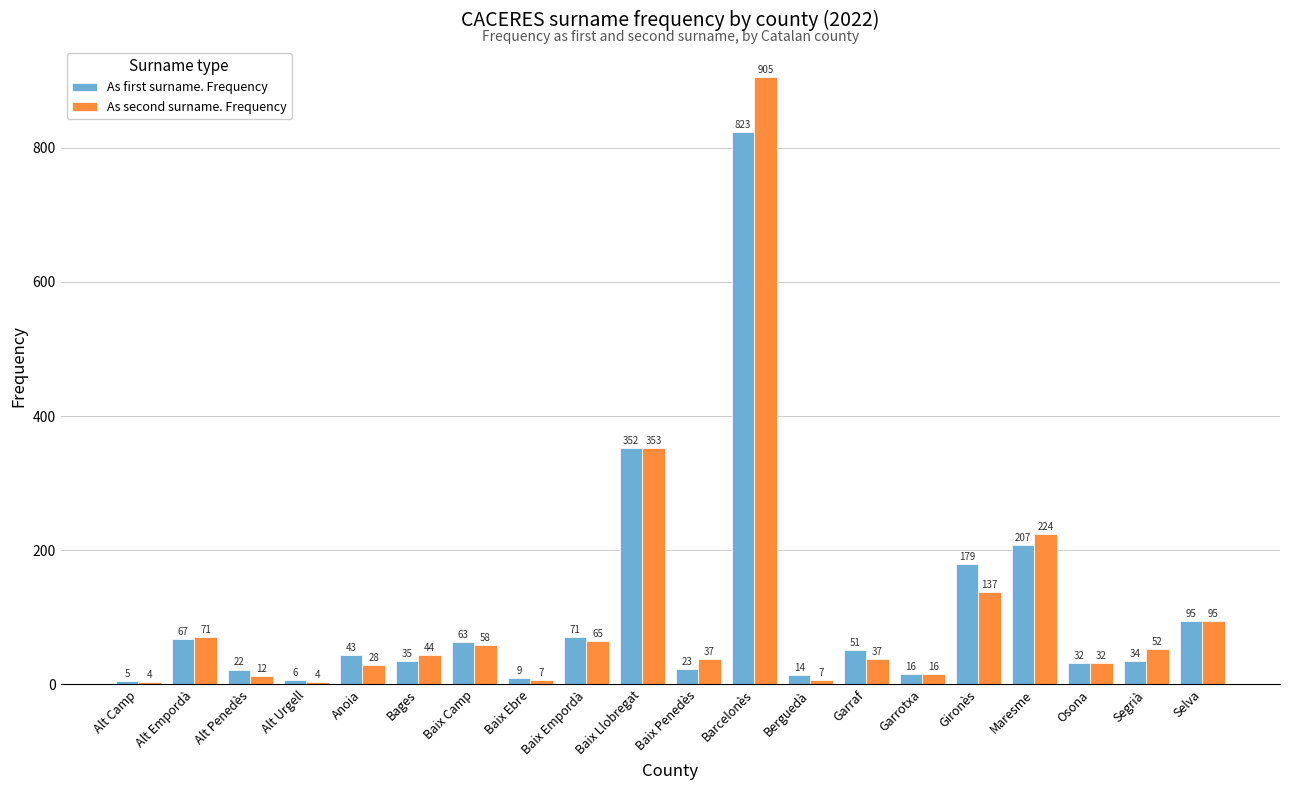

What is the label of the 4th bar from the right?

Maresme